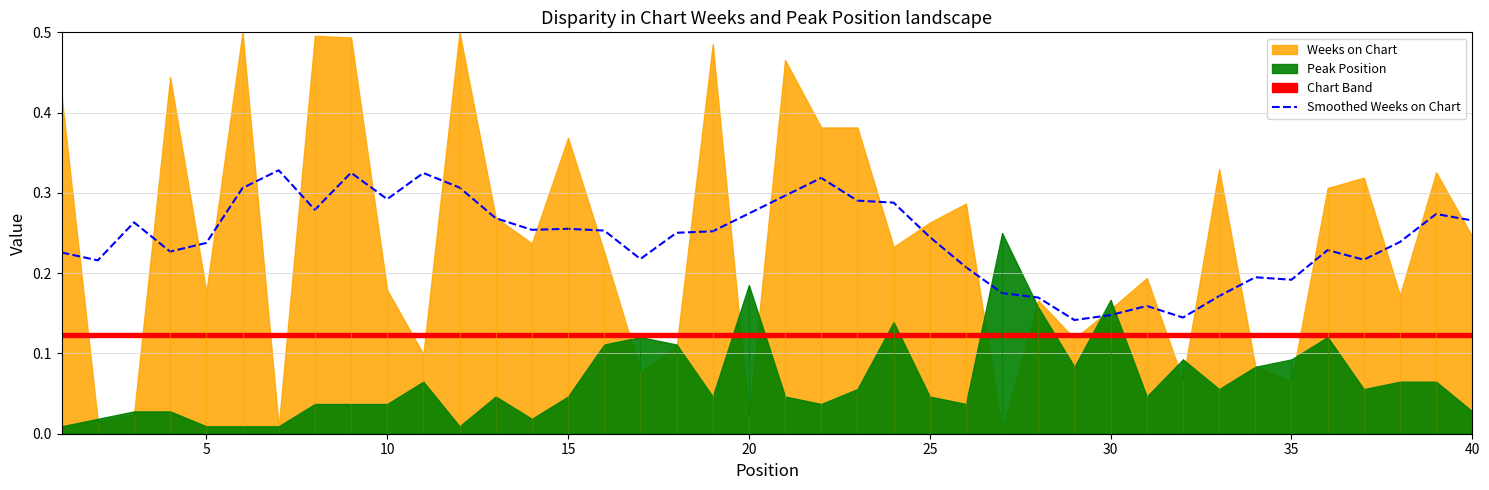

What is the value of the 38th point from the left?

0.2